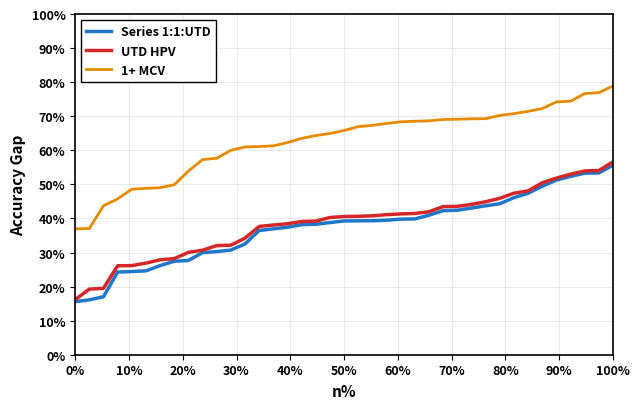

What are all the series names shown in the legend?

Series 1:1:UTD, UTD HPV, 1+ MCV